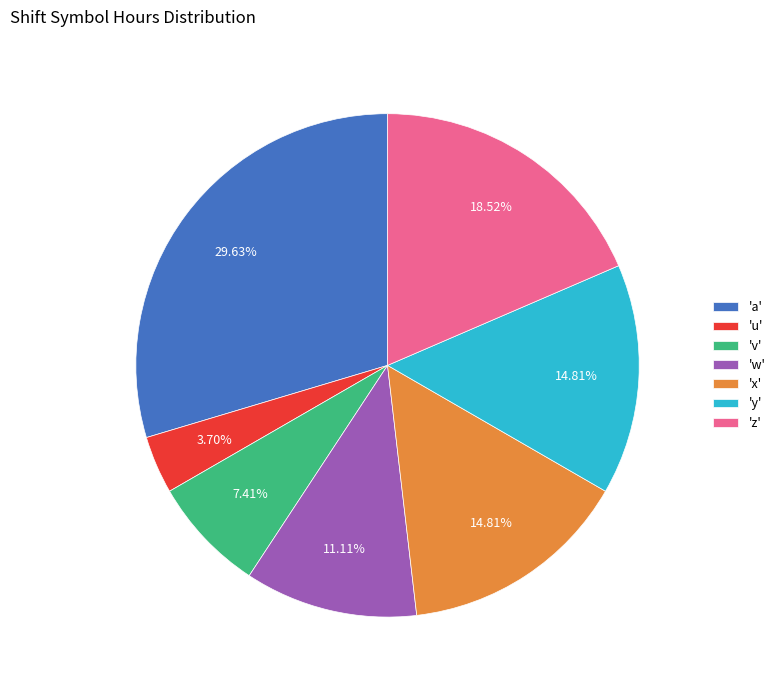

Approximately how many times larger is the value at 'z' compared to 'a'?

0.6